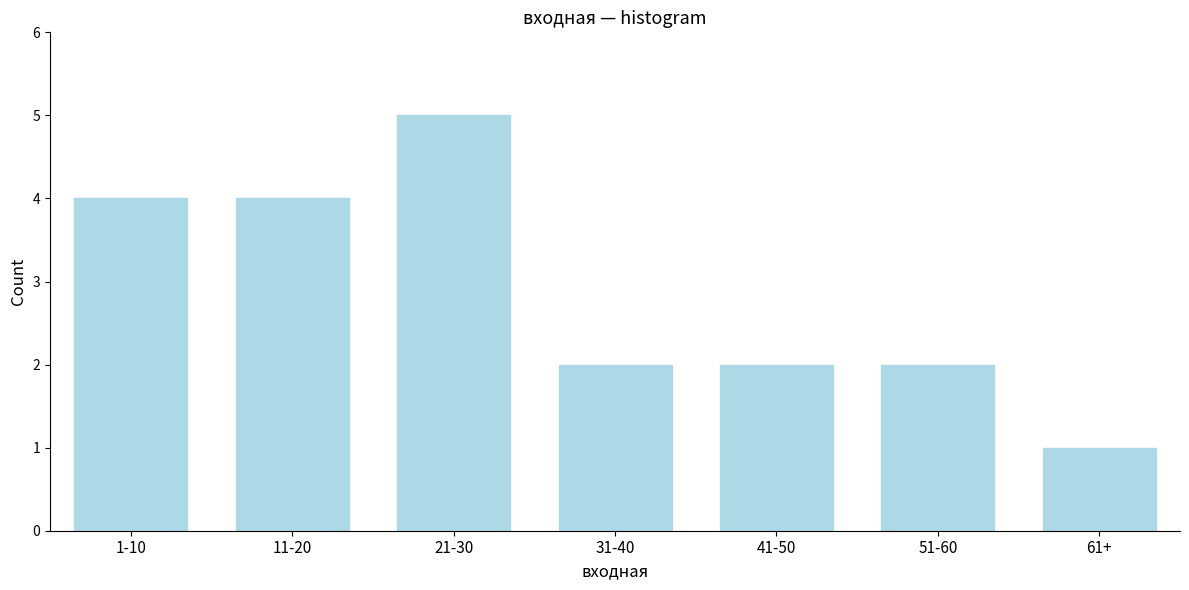

Reading left to right, what are all the values shown in this chart?

4	4	5	2	2	2	1